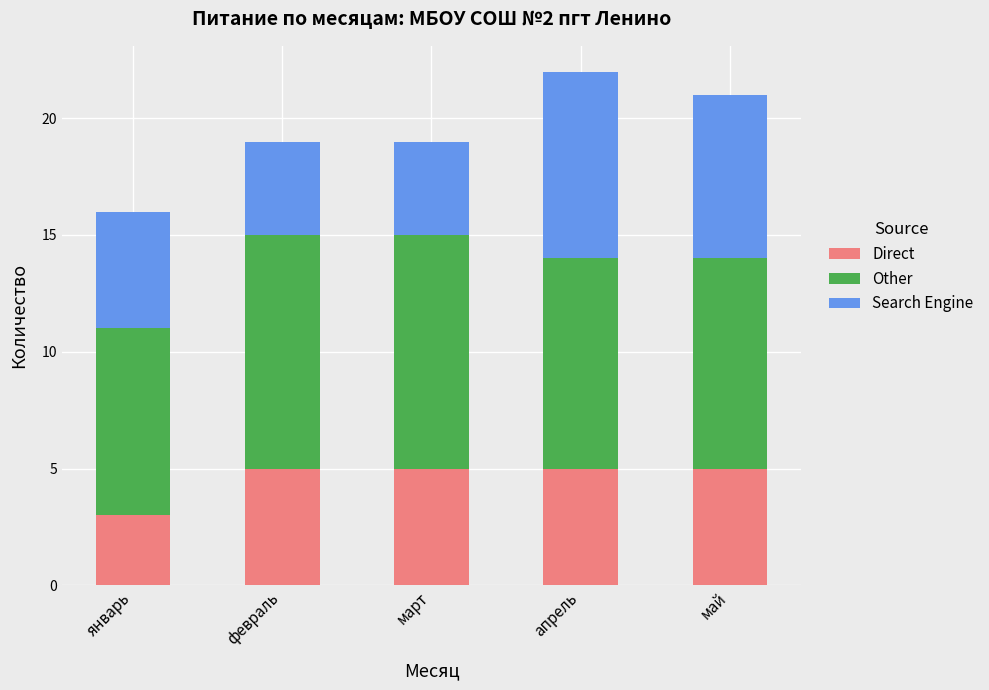

What is the approximate value of Direct at март?

5